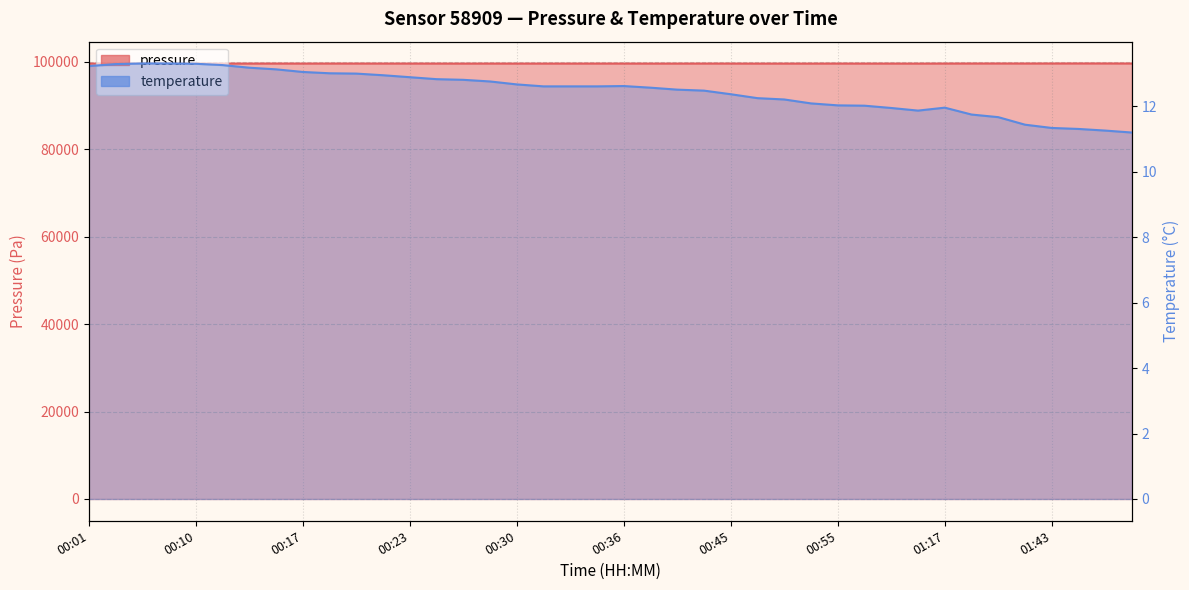

What is the label of the 16th point from the right?

00:45